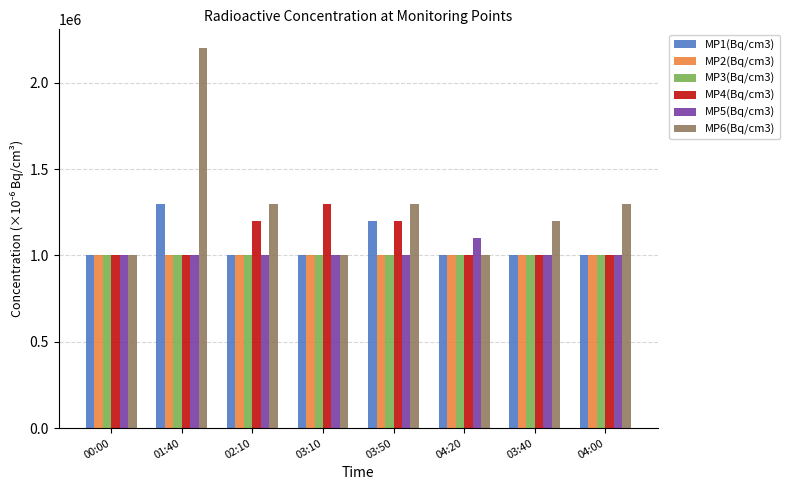

What is the smallest value displayed?

1000000